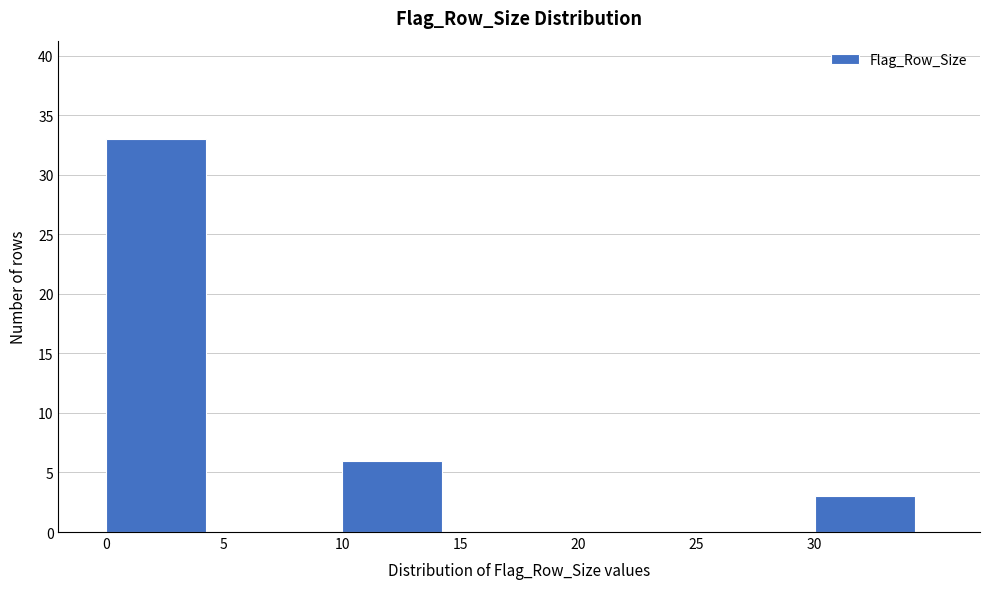

Reading left to right, list every bar in this chart as the range it spans on the x-axis followed by its height. The values are not printed on the chart, so give them approximately, as read against the axis.

0 to 5: 33
5 to 10: 0
10 to 15: 6
15 to 20: 0
20 to 25: 0
25 to 30: 0
30 to 35: 3